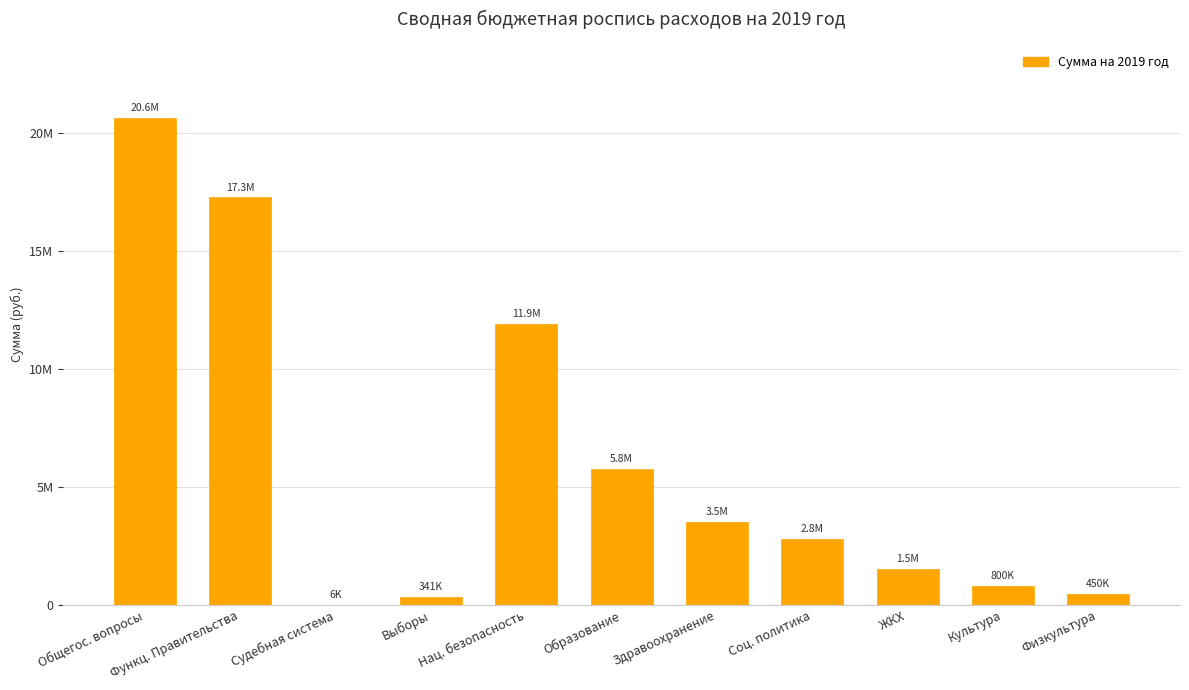

What is the difference between the values at Выборы and ЖКХ?

1159200